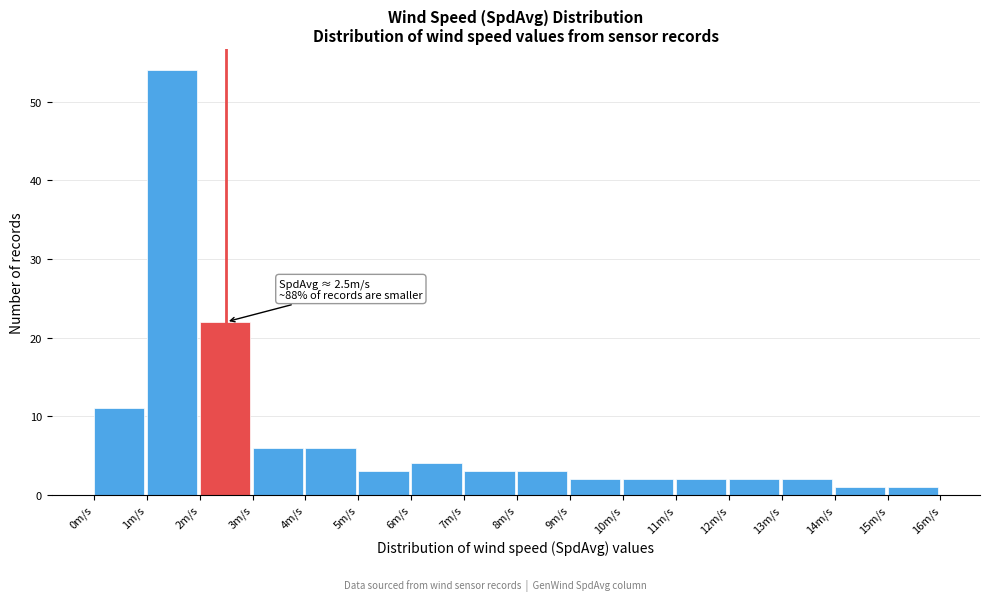

Which range on the x-axis has the tallest bar?

1 to 2